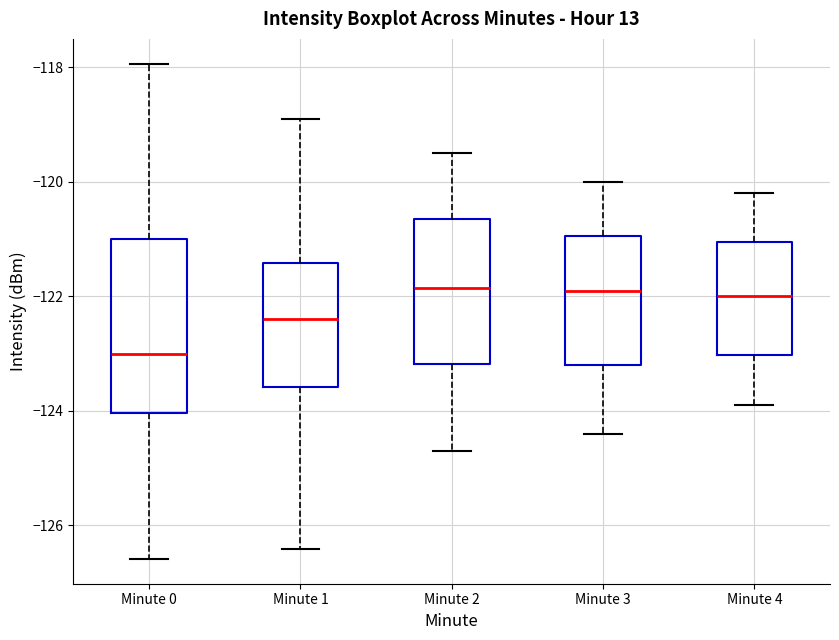

Reading left to right, transcribe this box plot: for each box, give where its median line is, the range the box spans, and where its two whiskers end, as read against the y-axis. The values are not printed on the chart, so give them approximately, as read against the axis.

Minute 0: median -123.0, box -124.0 to -121.0, whiskers -126.6 to -118.0
Minute 1: median -122.4, box -123.6 to -121.4, whiskers -126.4 to -118.8
Minute 2: median -121.8, box -123.2 to -120.6, whiskers -124.6 to -119.4
Minute 3: median -121.8, box -123.2 to -121.0, whiskers -124.4 to -120.0
Minute 4: median -122.0, box -123.0 to -121.0, whiskers -123.8 to -120.2